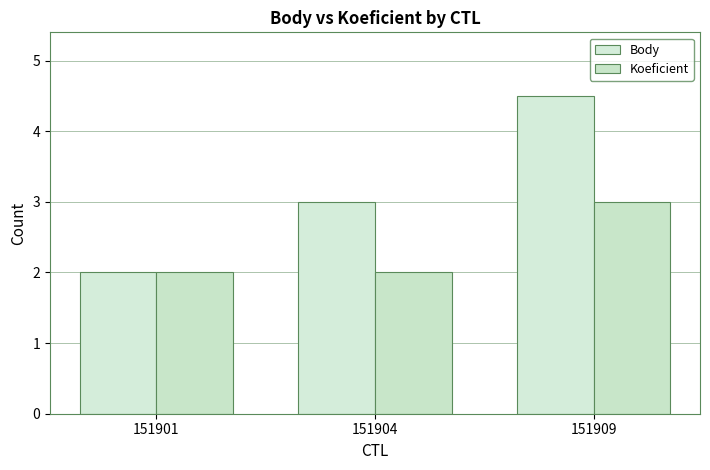

At which label is Koeficient closest to 2?

151901